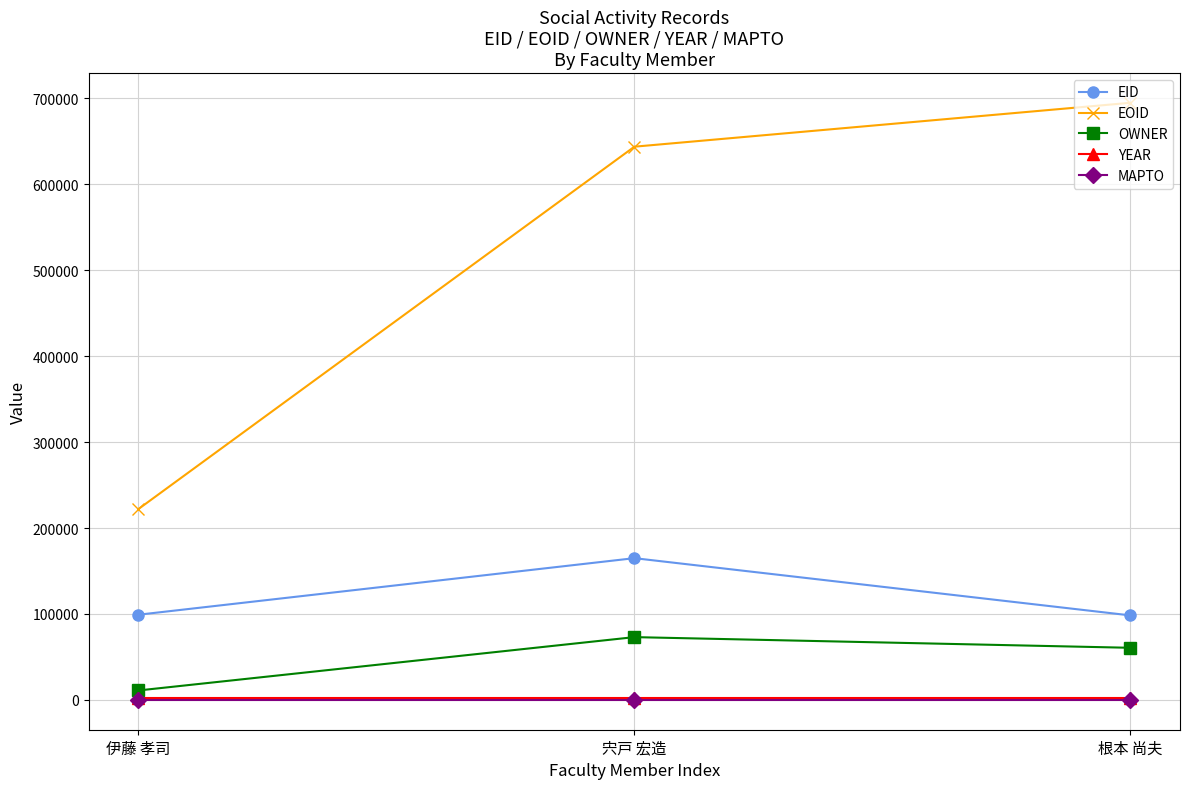

What is the label of the 2nd point from the left?

宍戸 宏造